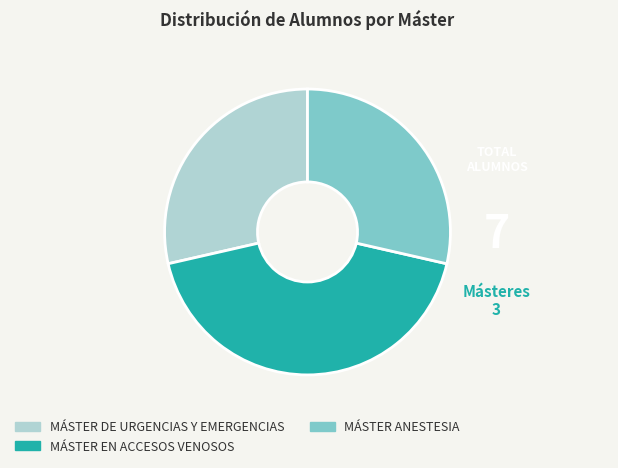

Does any single category account for the majority?

No